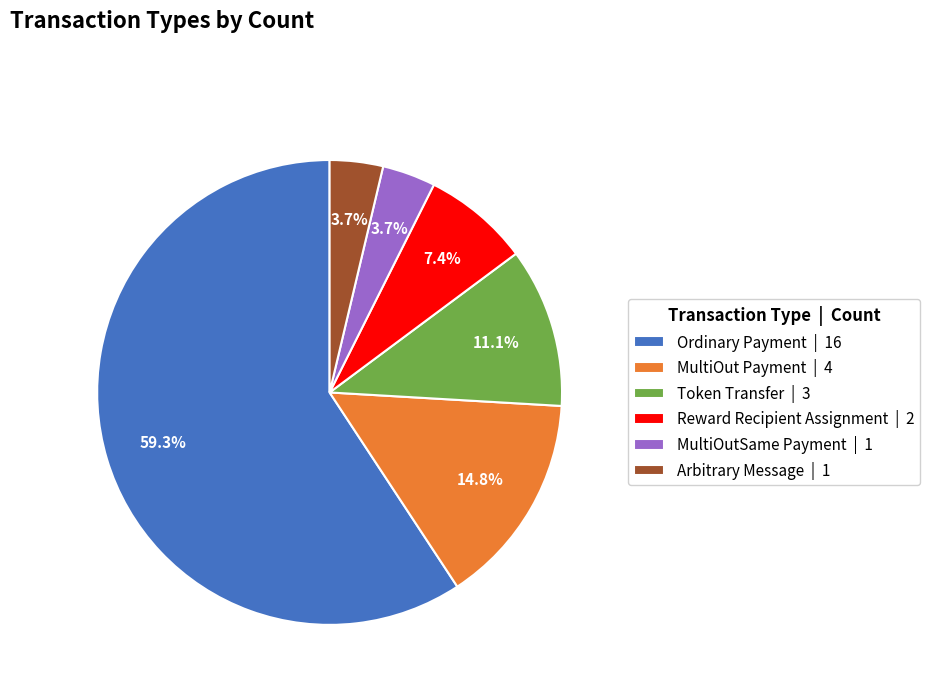

Which slice represents more than half of the pie?

Ordinary Payment | 16